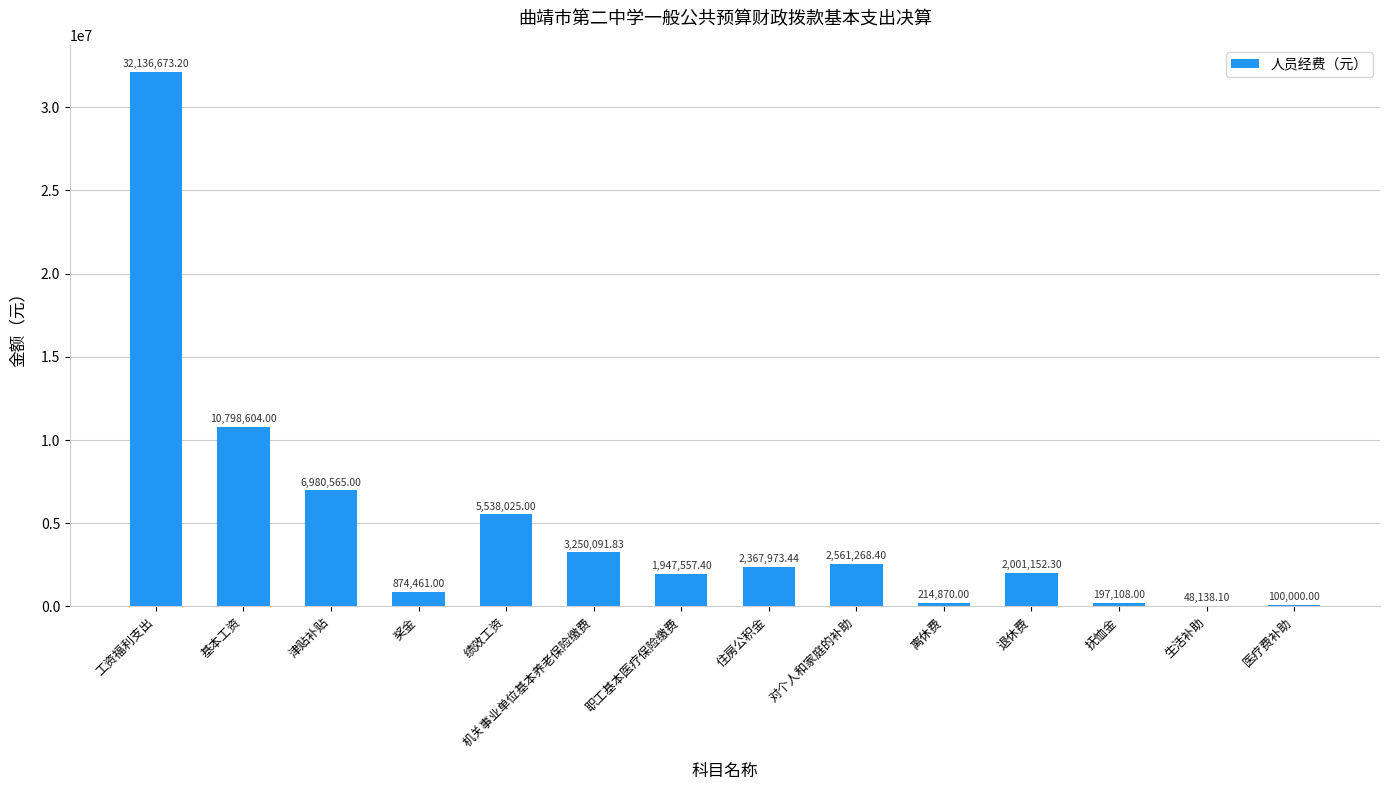

Approximately how many times larger is the value at 绩效工资 compared to 机关事业单位基本养老保险缴费?

1.7